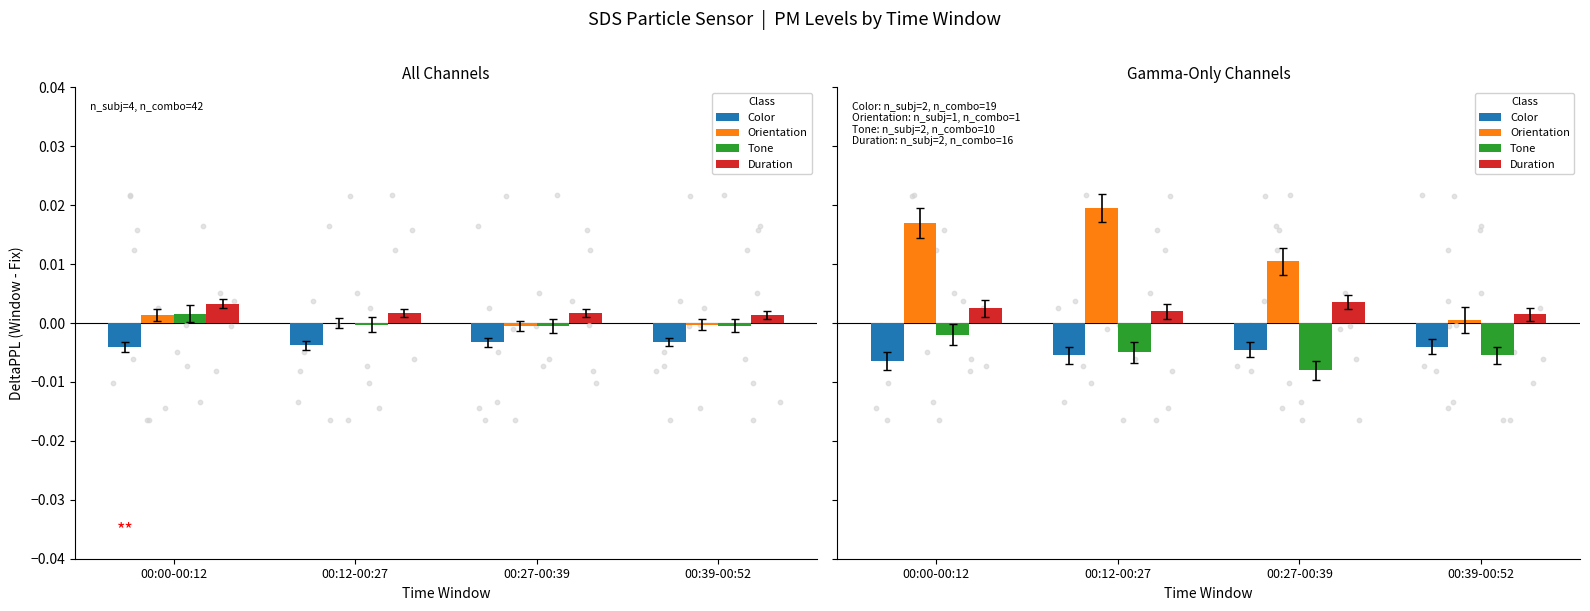

At how many categories does at least one series exceed 0?

4